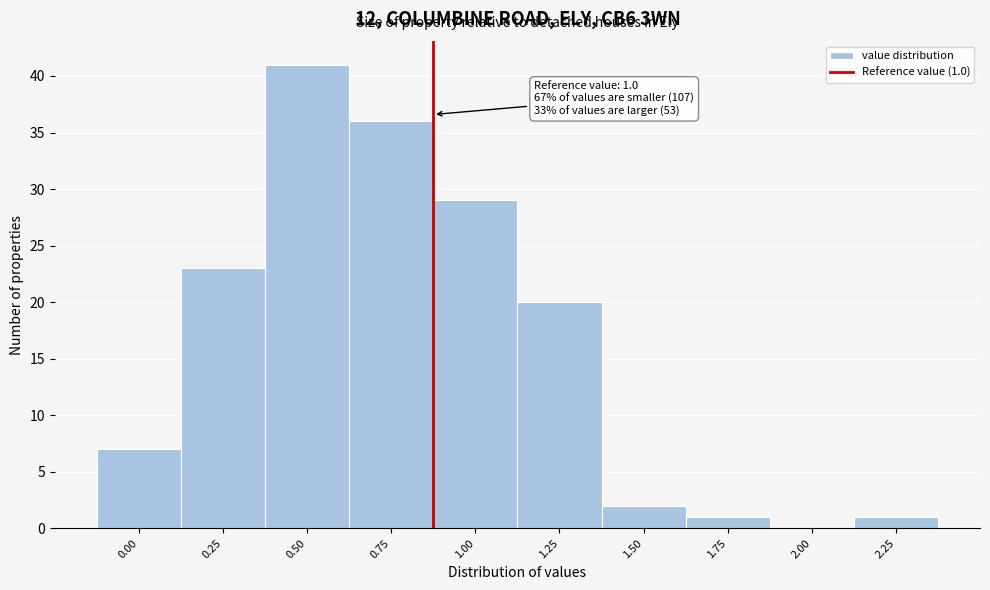

Reading left to right, list all the values displayed in this chart.

0.00=7	0.25=23	0.50=41	0.75=36	1.00=29	1.25=20	1.50=2	1.75=1	2.00=0	2.25=1